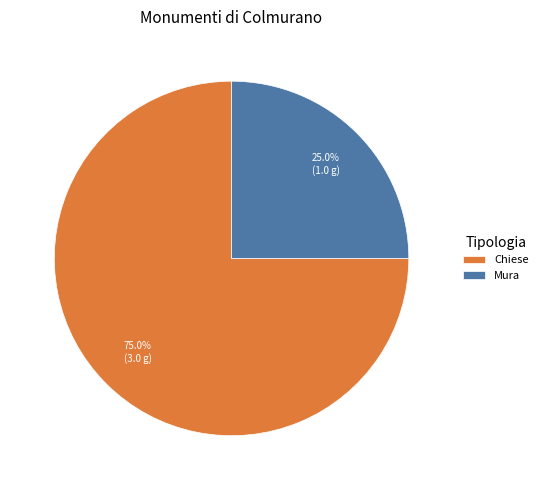

Count the number of slices in the pie.

2